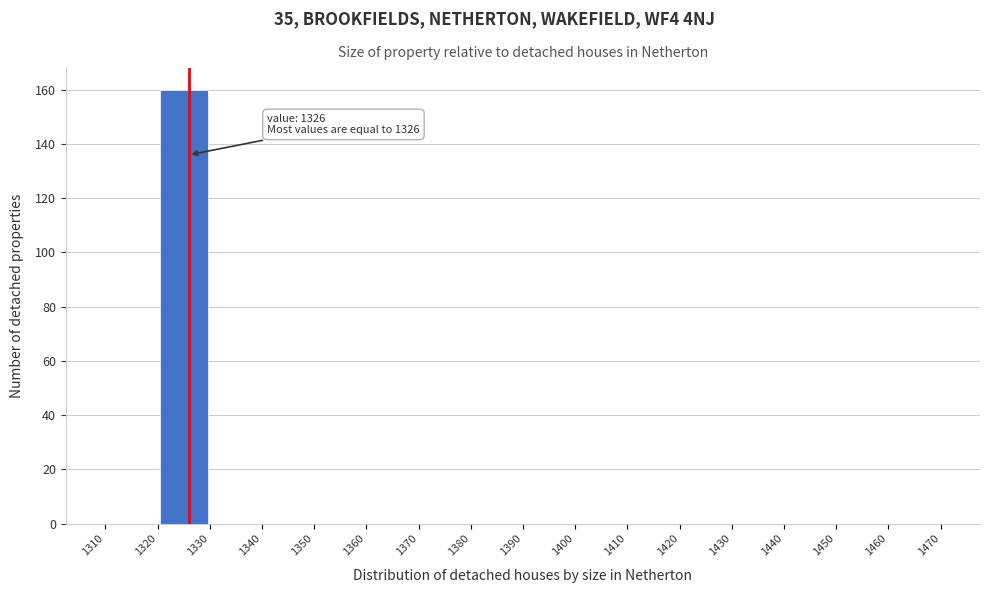

Over which range of the x-axis is the bar tallest?

1320 to 1330